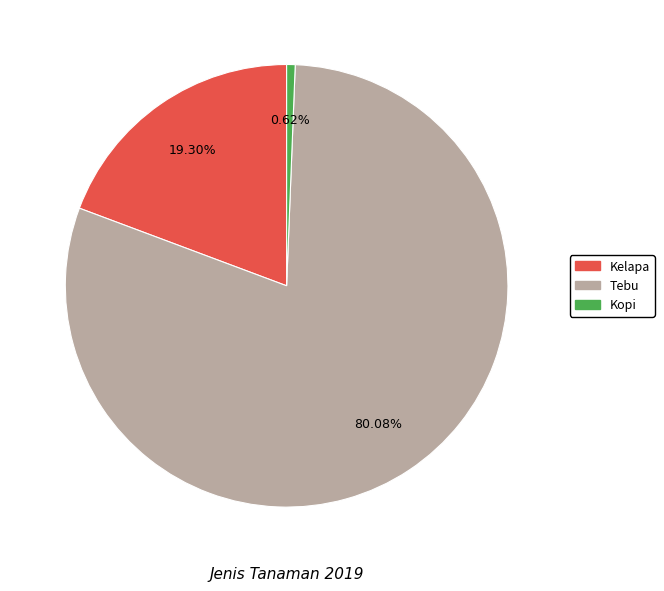

True or false: Kelapa accounts for 19% of the total.

True